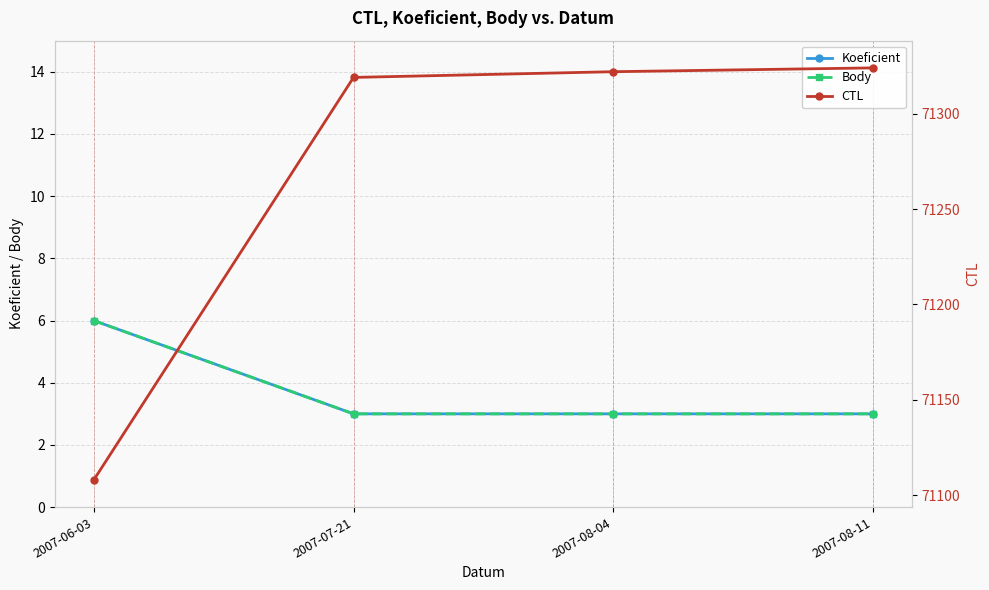

List the labels in order of Koeficient value, smallest first.

2007-07-21, 2007-08-04, 2007-08-11, 2007-06-03